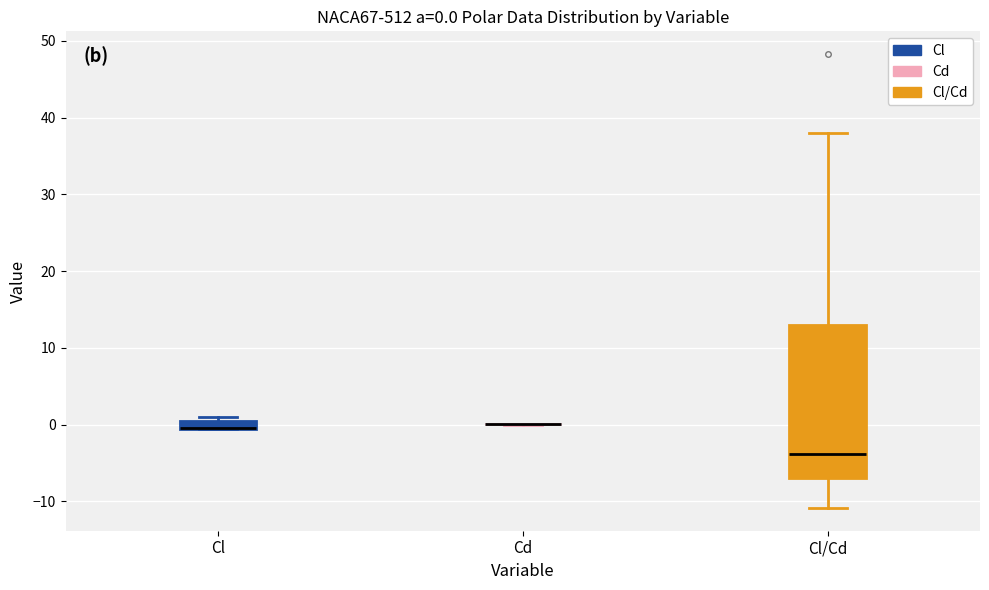

Comparing the boxes themselves (not the whiskers), which one is the tallest?

Cl/Cd